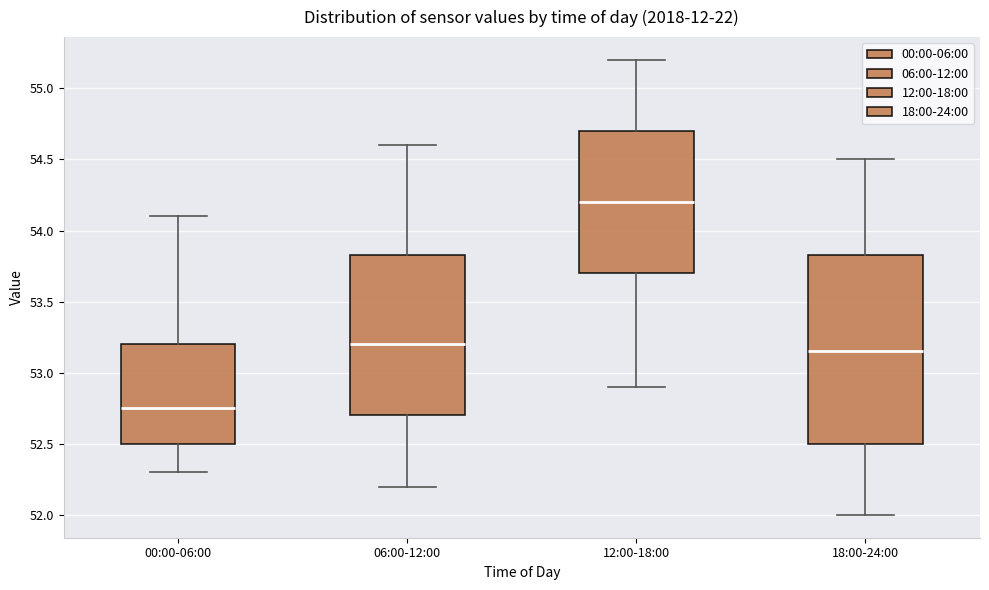

Reading left to right, transcribe this box plot: for each box, give where its median line is, the range the box spans, and where its two whiskers end, as read against the y-axis. The values are not printed on the chart, so give them approximately, as read against the axis.

00:00-06:00: median 52.75, box 52.50 to 53.20, whiskers 52.30 to 54.10
06:00-12:00: median 53.20, box 52.70 to 53.85, whiskers 52.20 to 54.60
12:00-18:00: median 54.20, box 53.70 to 54.70, whiskers 52.90 to 55.20
18:00-24:00: median 53.15, box 52.50 to 53.85, whiskers 52.00 to 54.50